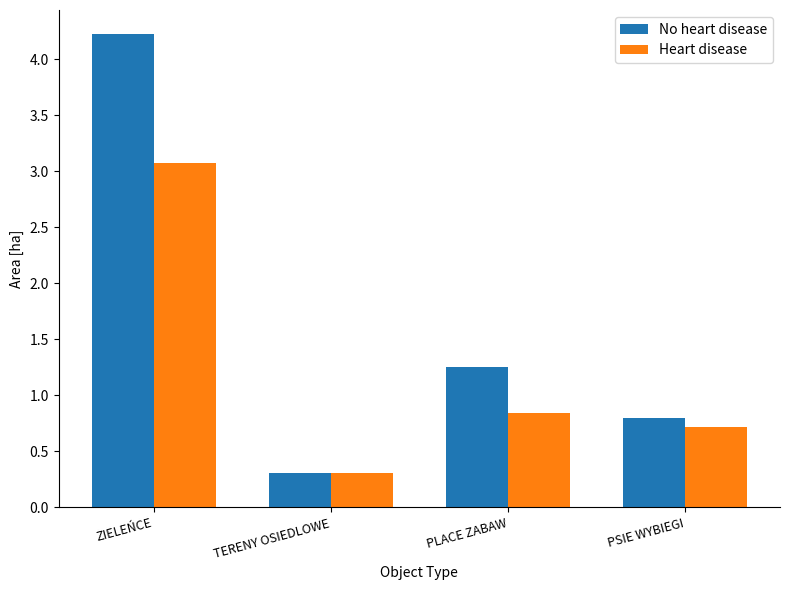

What is the value of the No heart disease bar at the 4th from the left?

0.8